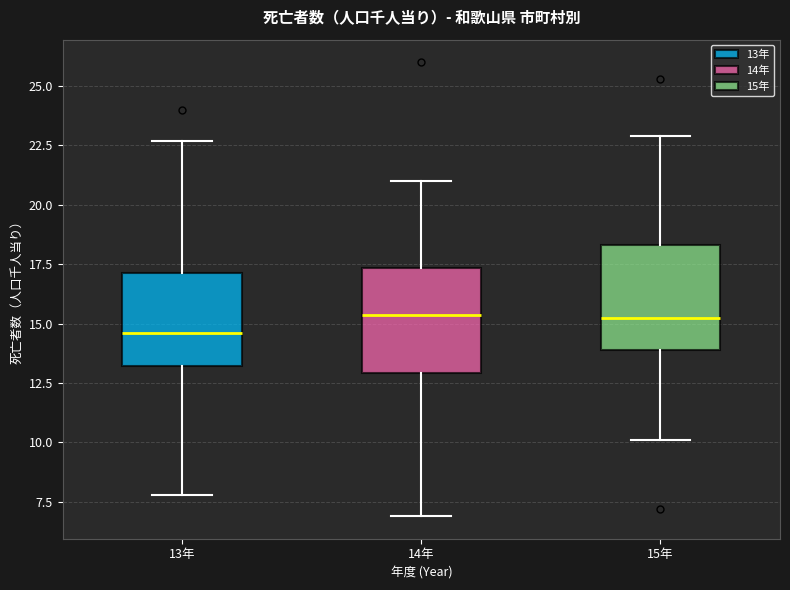

Reading left to right, transcribe this box plot: for each box, give where its median line is, the range the box spans, and where its two whiskers end, as read against the y-axis. The values are not printed on the chart, so give them approximately, as read against the axis.

13年: median 14.5, box 13.0 to 17.0, whiskers 8.0 to 22.5
14年: median 15.5, box 13.0 to 17.5, whiskers 7.0 to 21.0
15年: median 15.5, box 14.0 to 18.5, whiskers 10.0 to 23.0